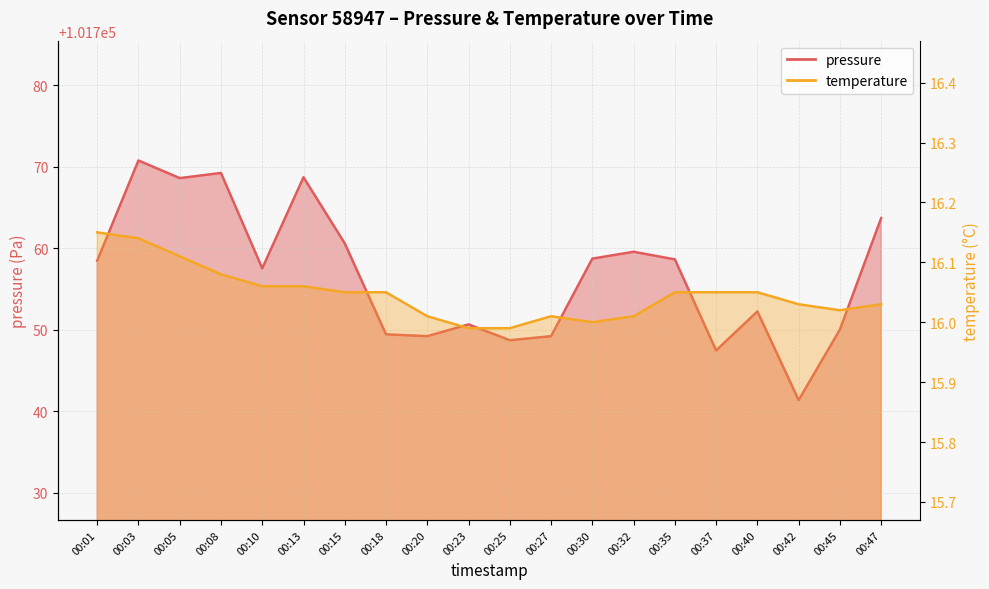

Between 00:13 and 00:47, which is larger?

00:13